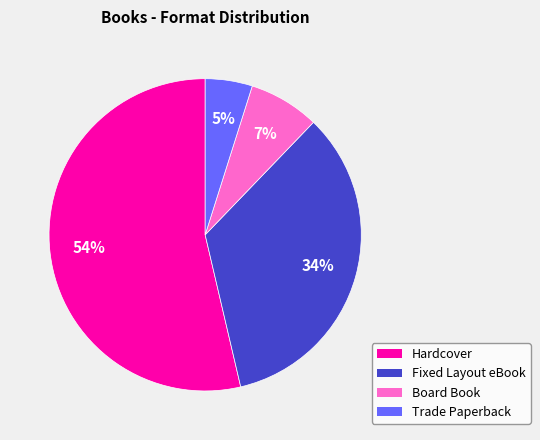

What is the smallest slice in the pie chart?

Trade Paperback